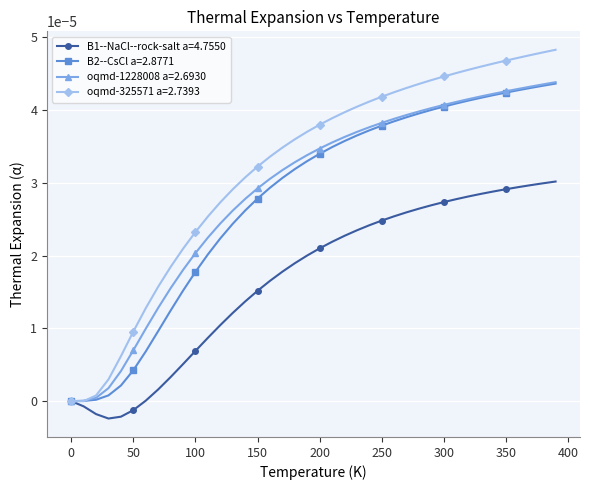

Which series has the largest total across all categories?

oqmd-325571 a=2.7393